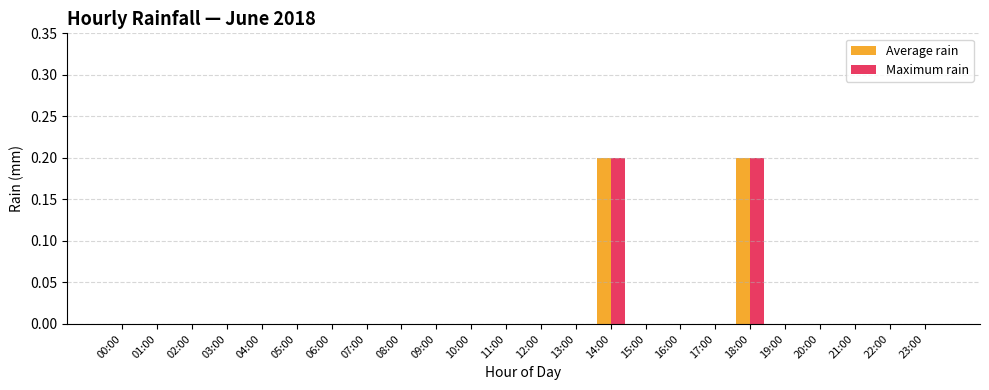

How many groups of bars are there?

24